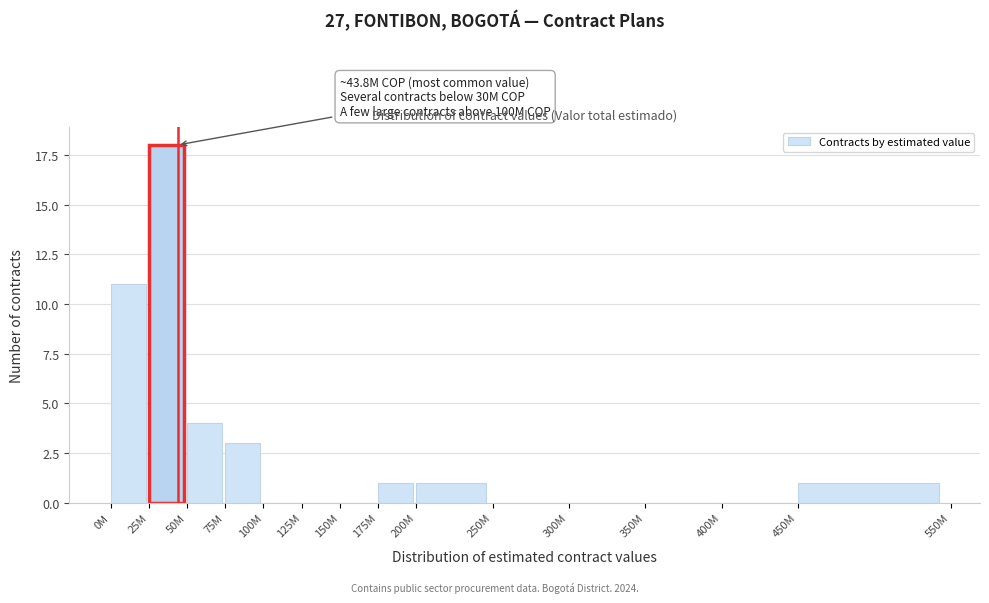

Reading left to right, list all the values displayed in this chart.

0M=11	25M=18	50M=4	75M=3	100M=0	125M=0	150M=0	175M=1	200M=1	250M=0	300M=0	350M=0	400M=0	450M=1